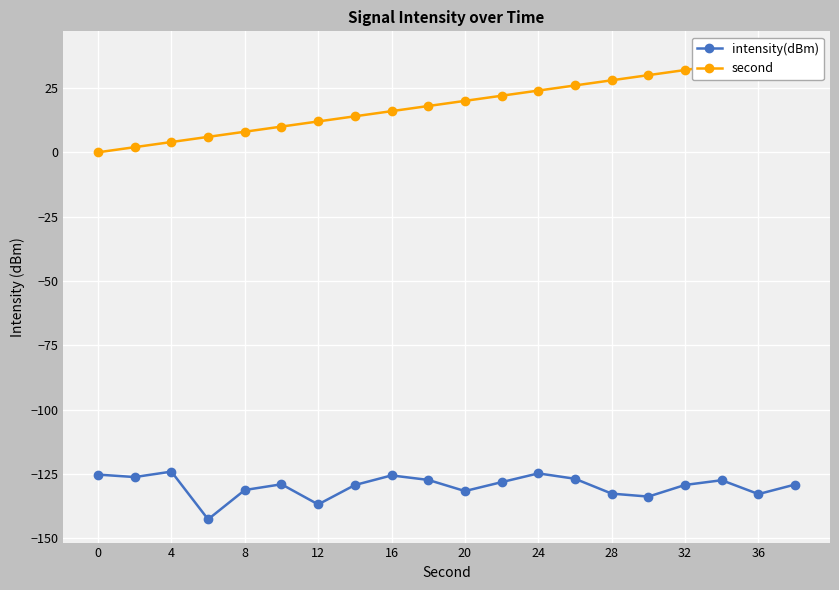

How many lines are shown in the chart?

2